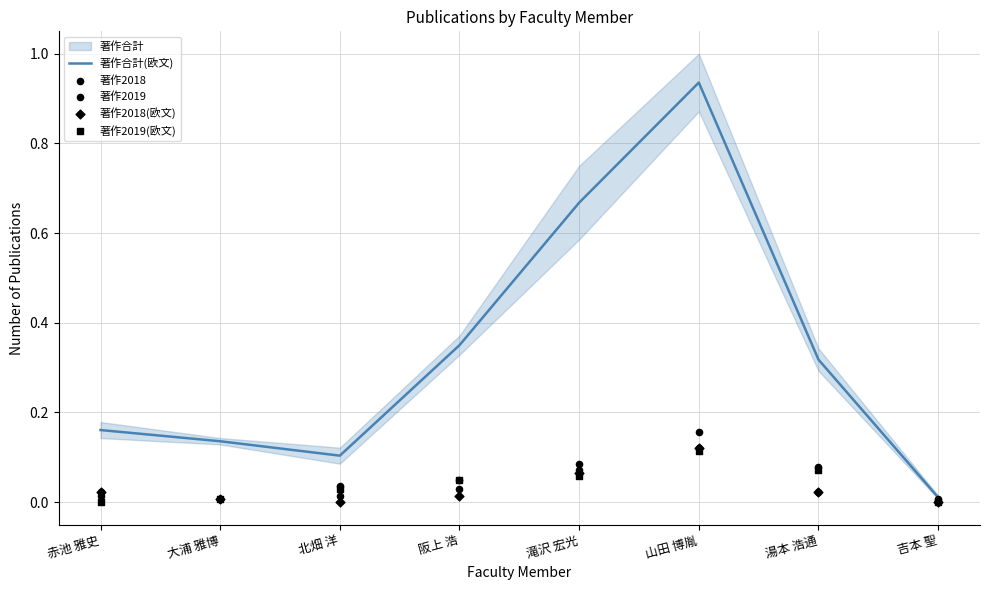

Which series reaches the minimum Y coordinate?

著作2018